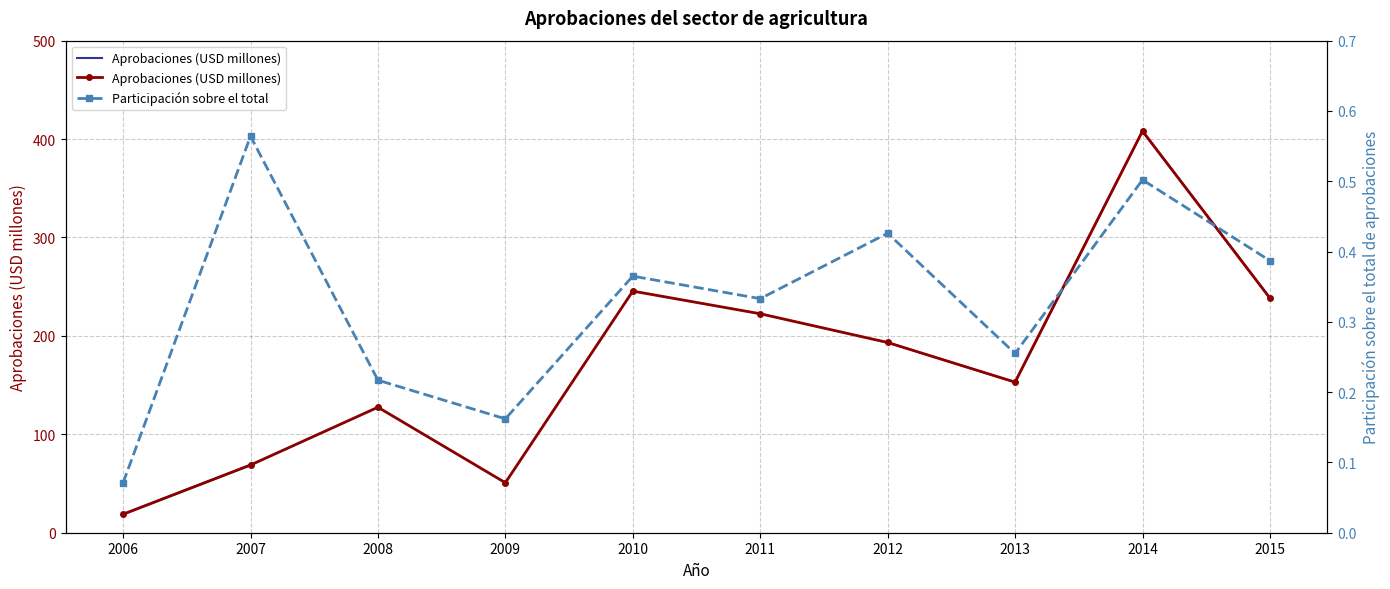

True or false: Participación sobre el total and Aprobaciones (USD millones) cross at least once.

False